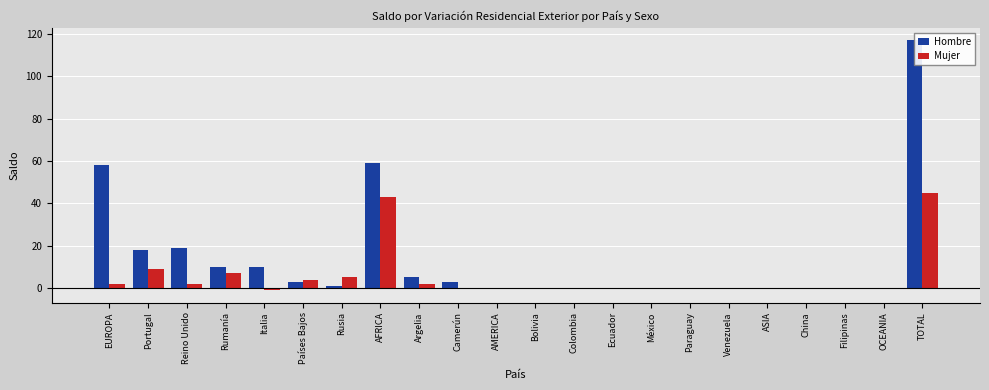

What is the highest value of the Mujer series?

45